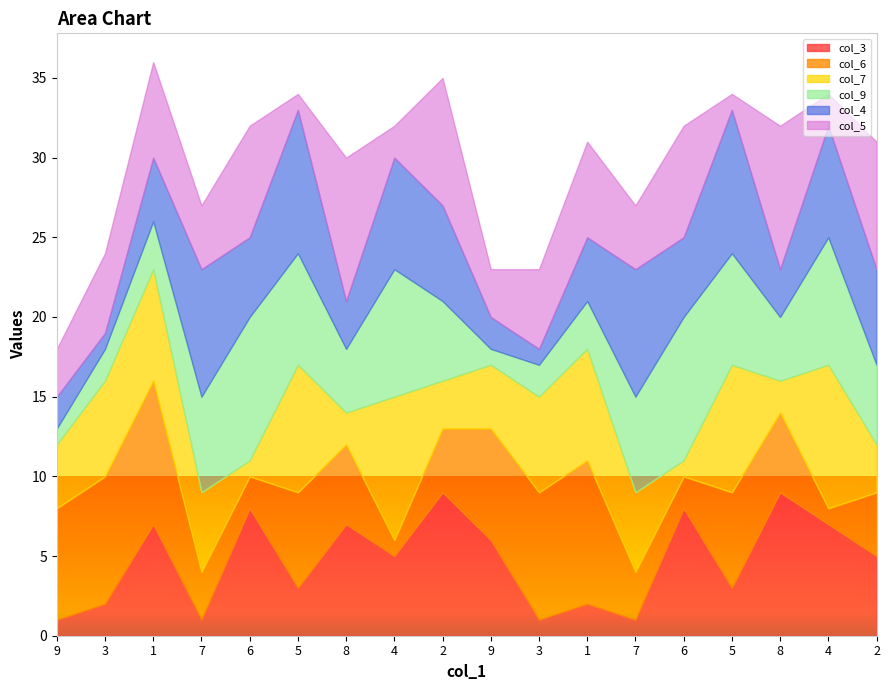

After their last crossing, which series has the higher values: col_9 or col_5?

col_5